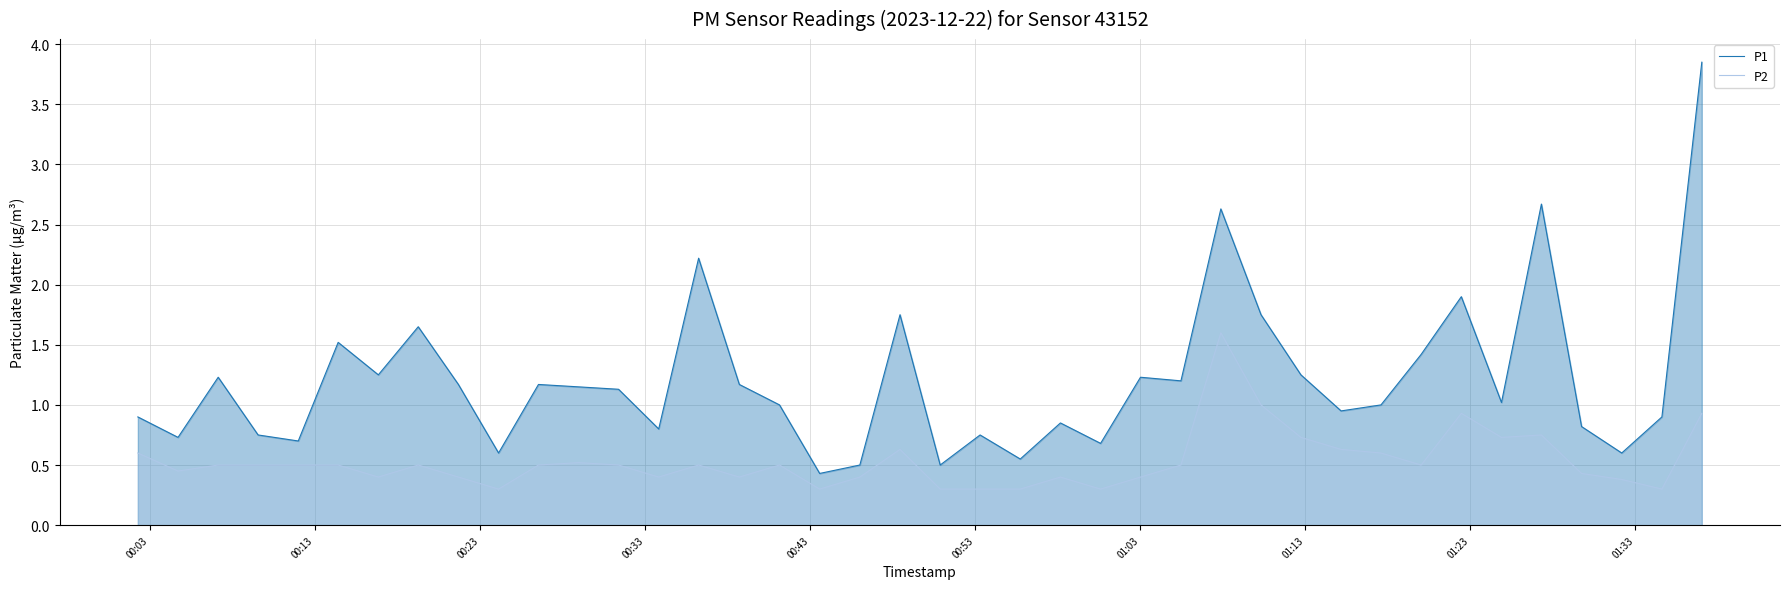

Which series has the widest spread of values?

P1